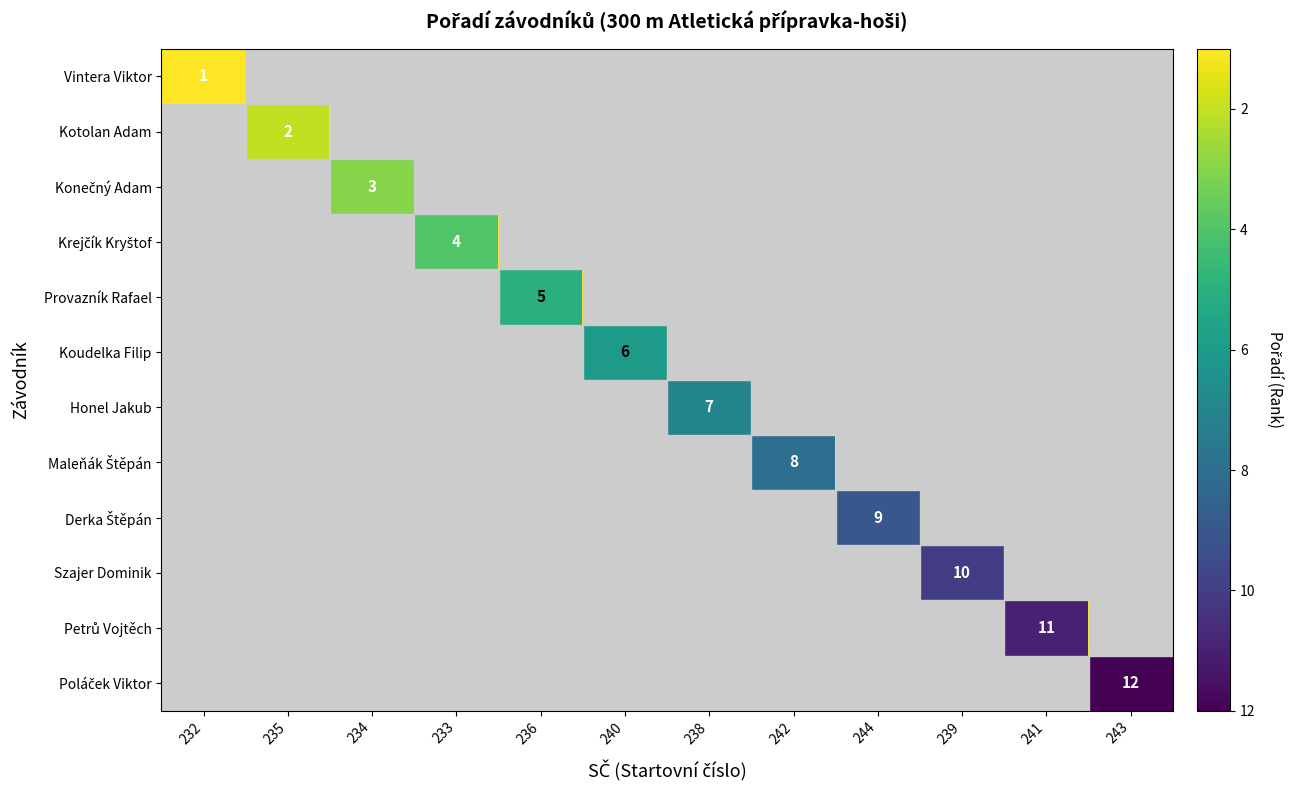

True or false: Koudelka Filip has a value of 1 at 240.

False